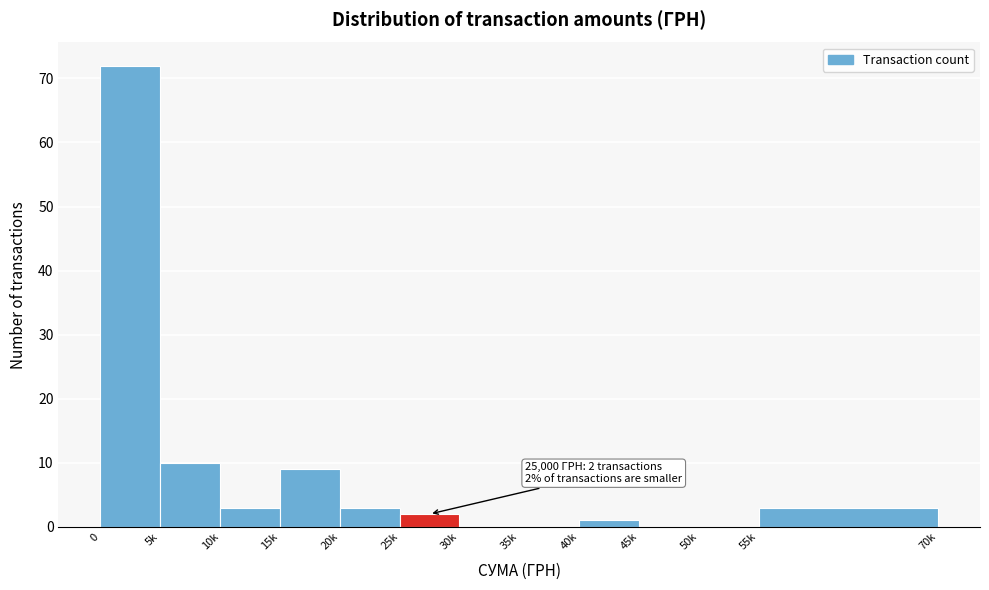

Reading right to left, extract all data points from this chart.

55k=3	50k=0	45k=0	40k=1	35k=0	30k=0	25k=2	20k=3	15k=9	10k=3	5k=10	0=72